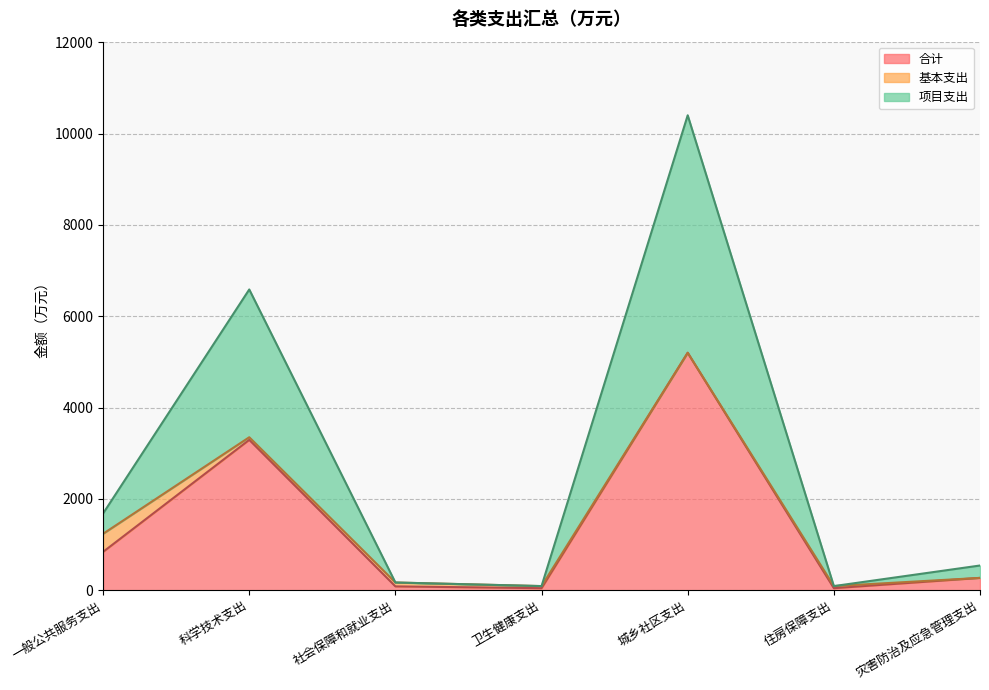

Where is 合计 nearest to the value 2622?

科学技术支出